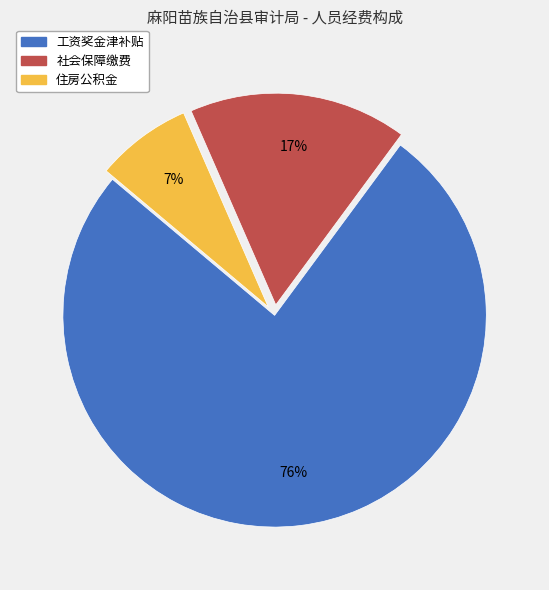

How many segments does this pie chart have?

3